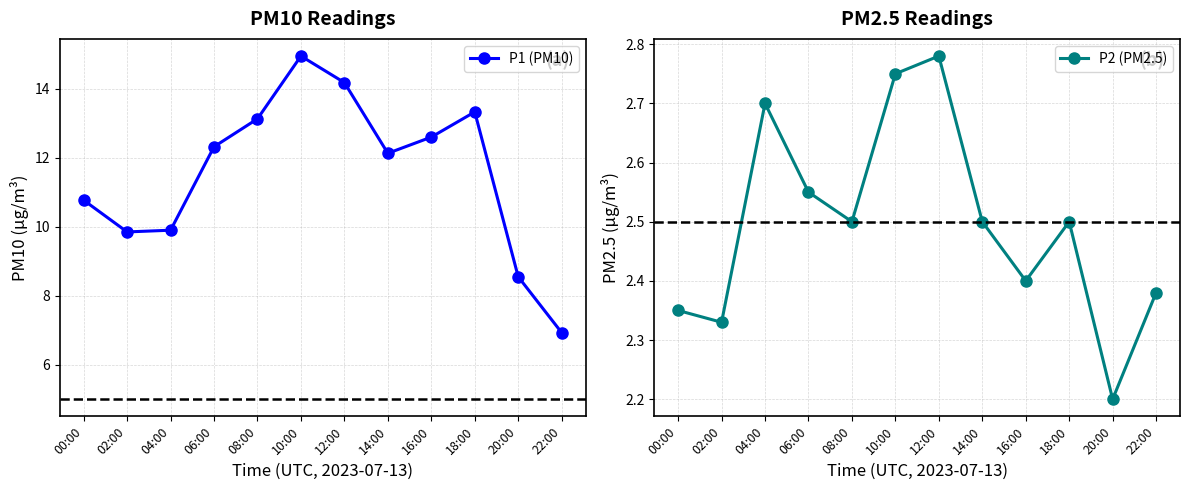

At which category is the sum across all series the highest?

10:00